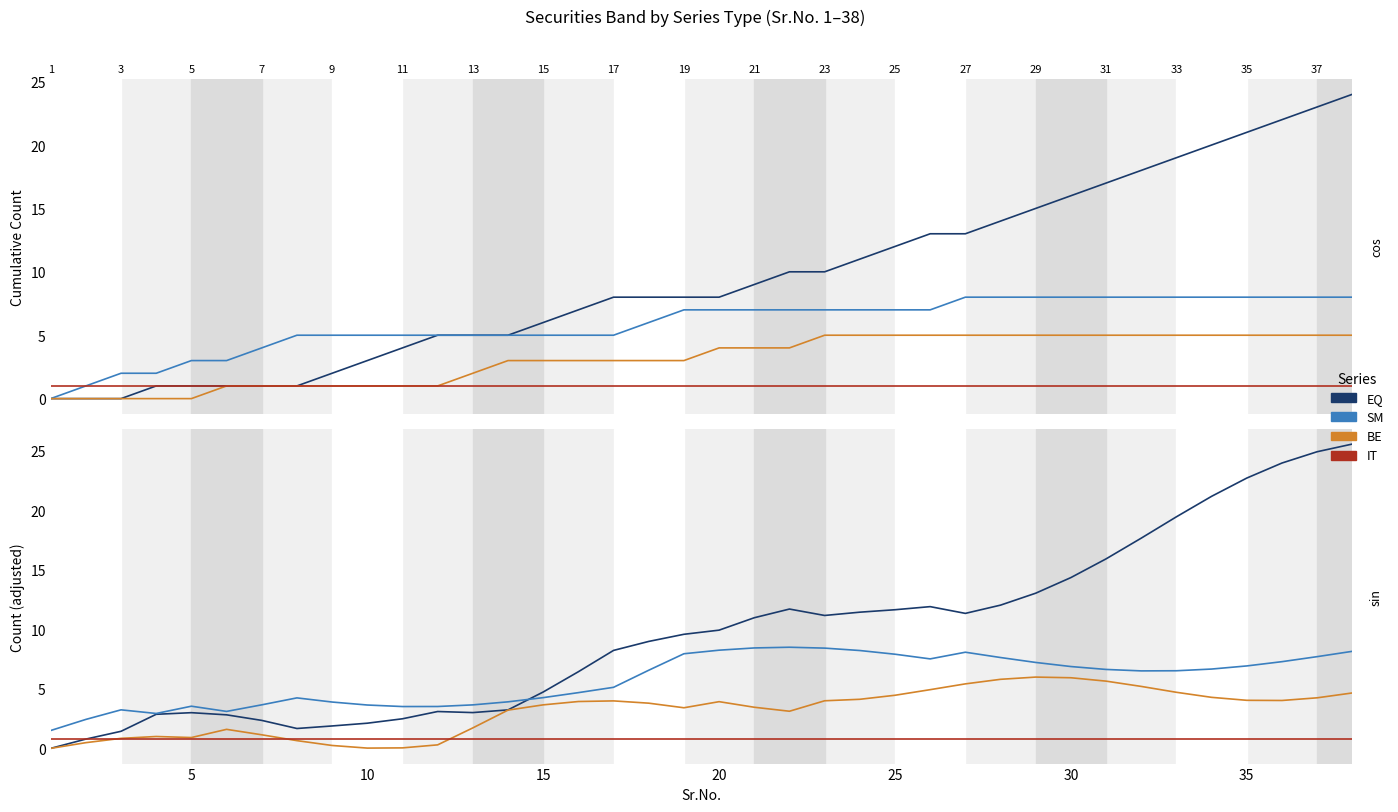

True or false: EQ and BE cross at least once.

False